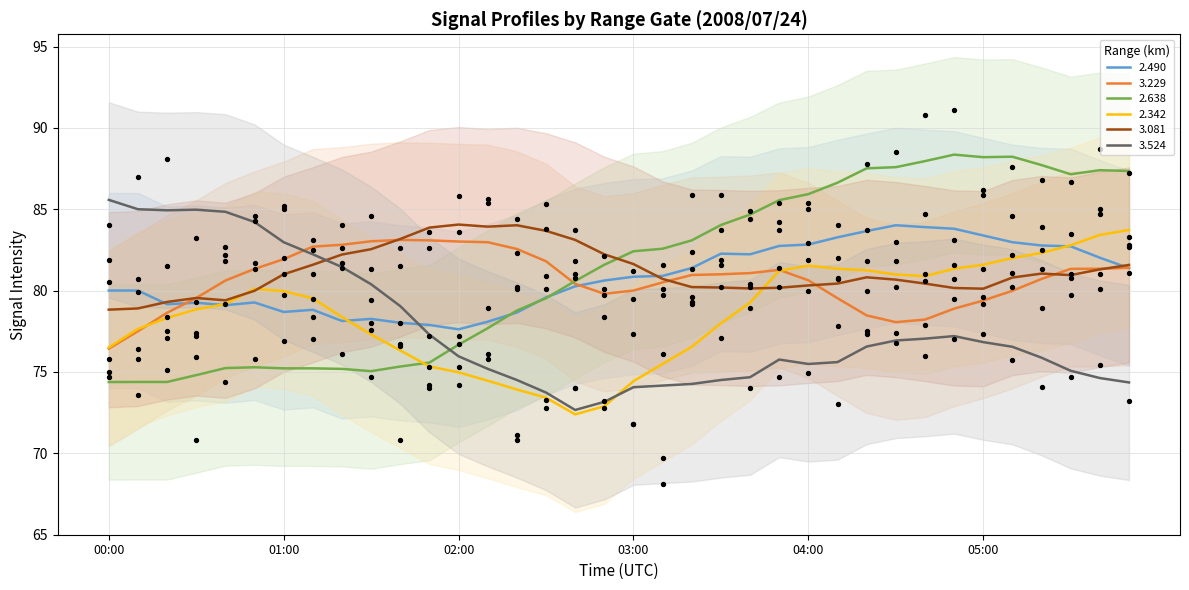

At how many categories does at least one series exceed 85?

6